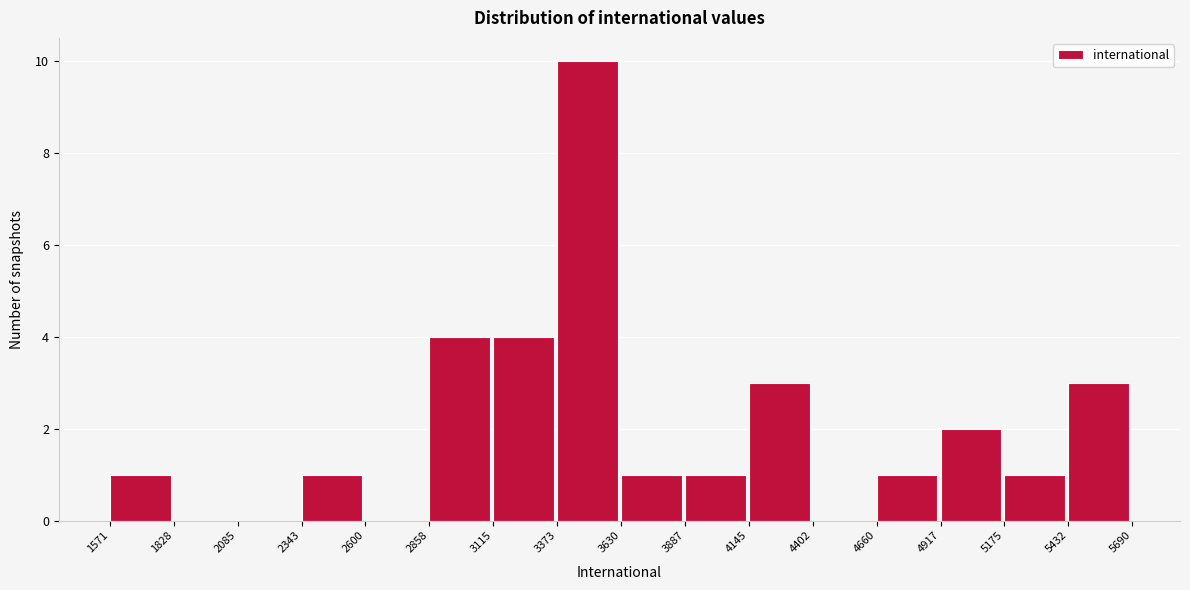

Reading left to right, transcribe this chart: for each bar, give the range it covers on the x-axis and its height. The values are not printed on the chart, so give them approximately, as read against the axis.

1571 to 1828: 1
1828 to 2085: 0
2085 to 2343: 0
2343 to 2600: 1
2600 to 2858: 0
2858 to 3115: 4
3115 to 3373: 4
3373 to 3630: 10
3630 to 3887: 1
3887 to 4145: 1
4145 to 4402: 3
4402 to 4660: 0
4660 to 4917: 1
4917 to 5175: 2
5175 to 5432: 1
5432 to 5690: 3